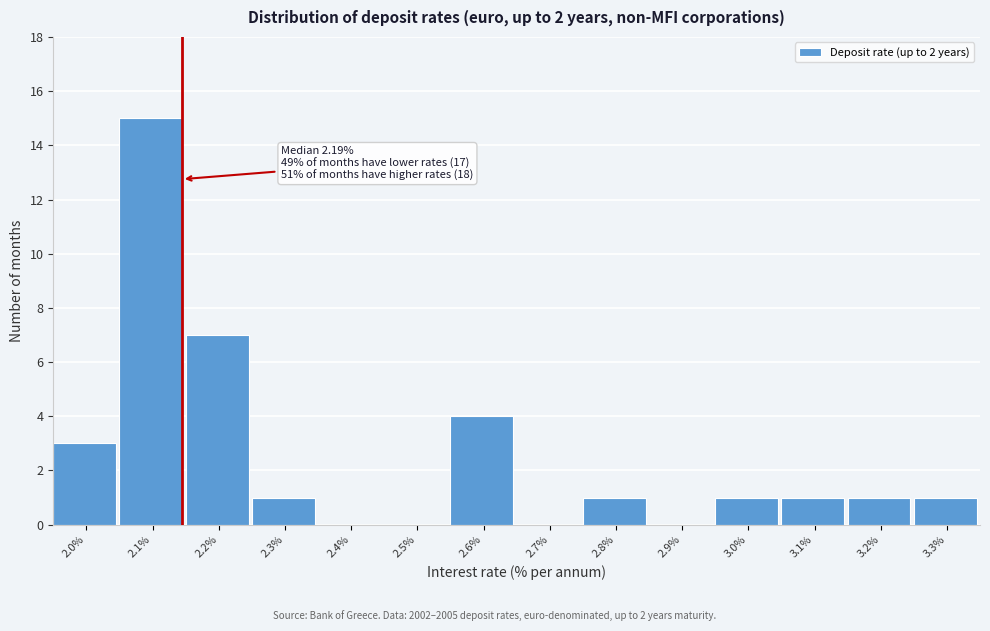

Reading left to right, extract all data points from this chart.

2.0%=3	2.1%=15	2.2%=7	2.3%=1	2.4%=0	2.5%=0	2.6%=4	2.7%=0	2.8%=1	2.9%=0	3.0%=1	3.1%=1	3.2%=1	3.3%=1